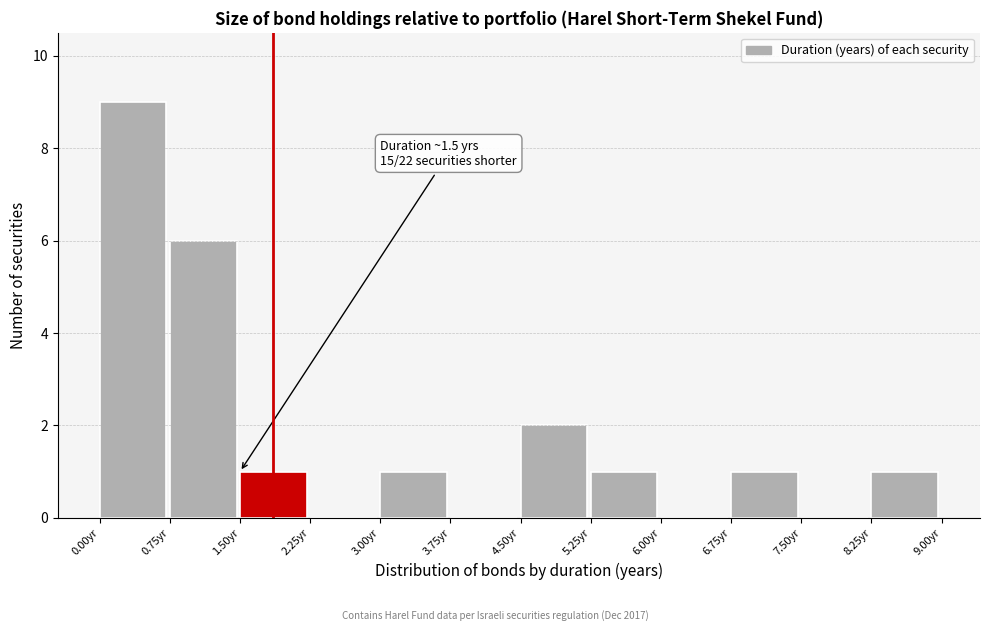

Over which range of the x-axis is the bar tallest?

0.00 to 0.75